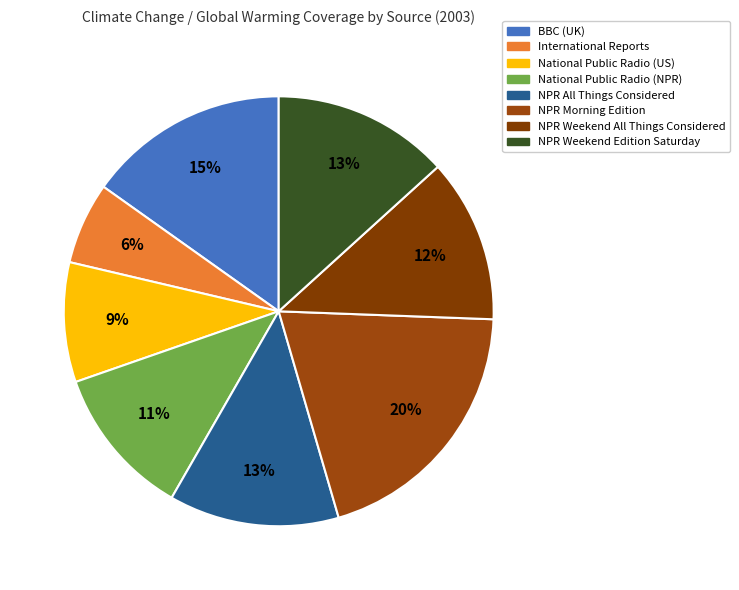

Is National Public Radio (NPR) the majority of the pie?

No